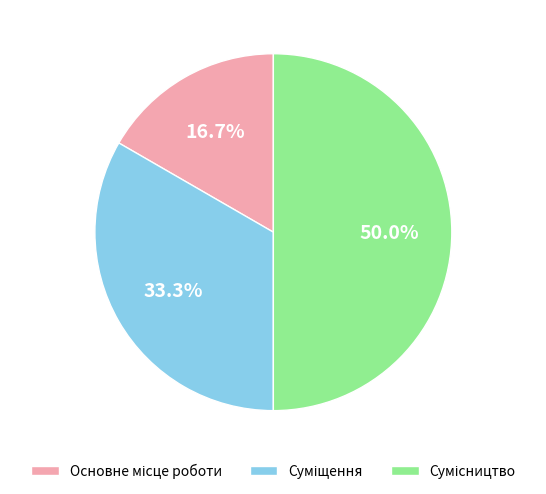

Is there a majority slice in this chart?

No